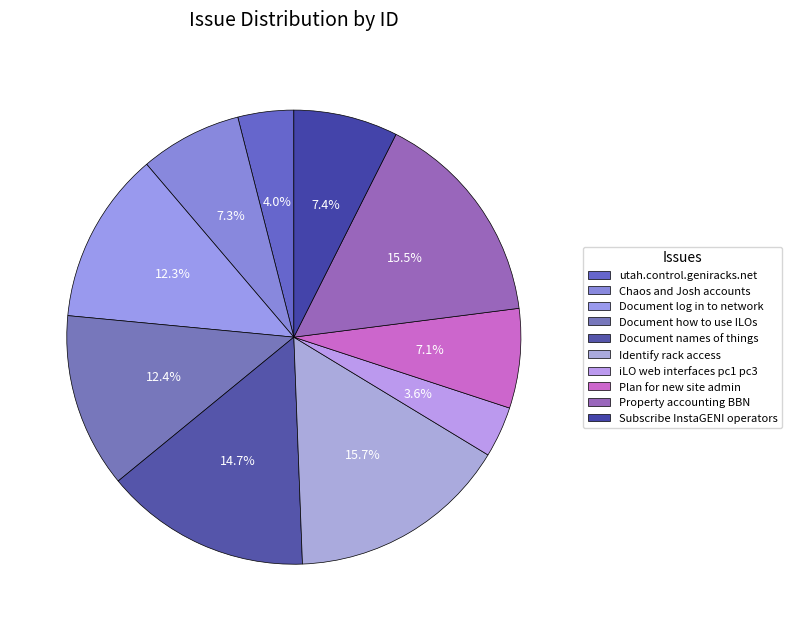

To the nearest percent, what is the combined percentage of Document names of things and iLO web interfaces pc1 pc3?

18%